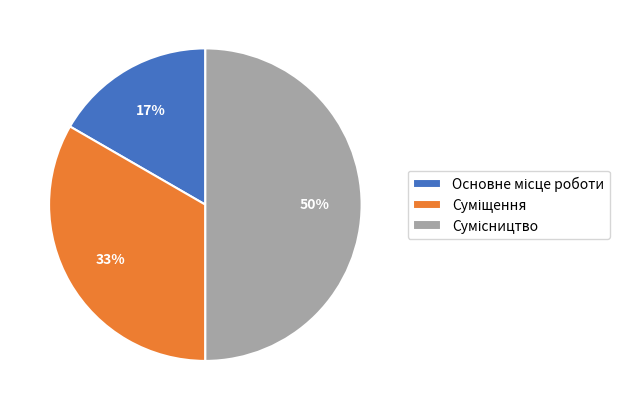

To the nearest percent, what is the average slice percentage?

33%